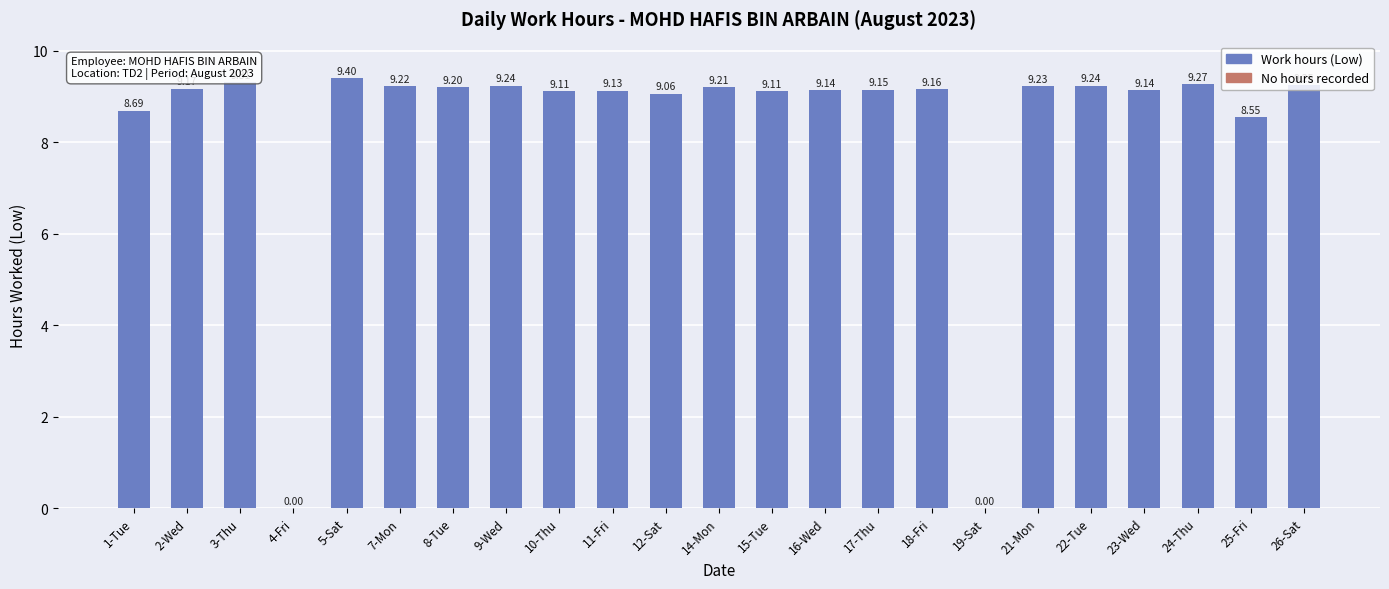

How many categories are shown in the chart?

23